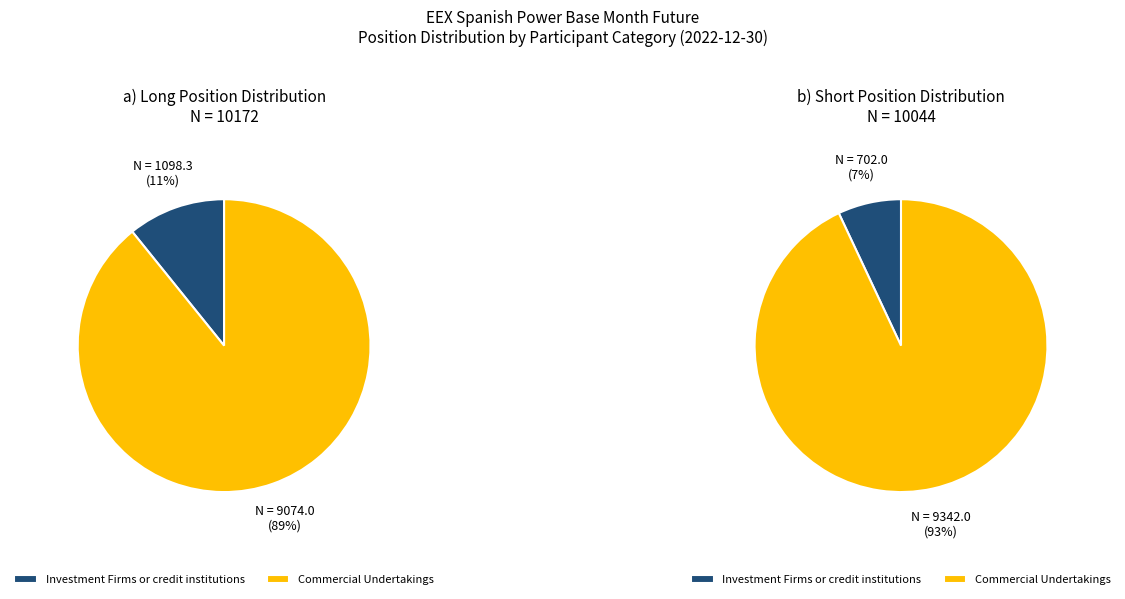

Is there a majority slice in this chart?

Yes